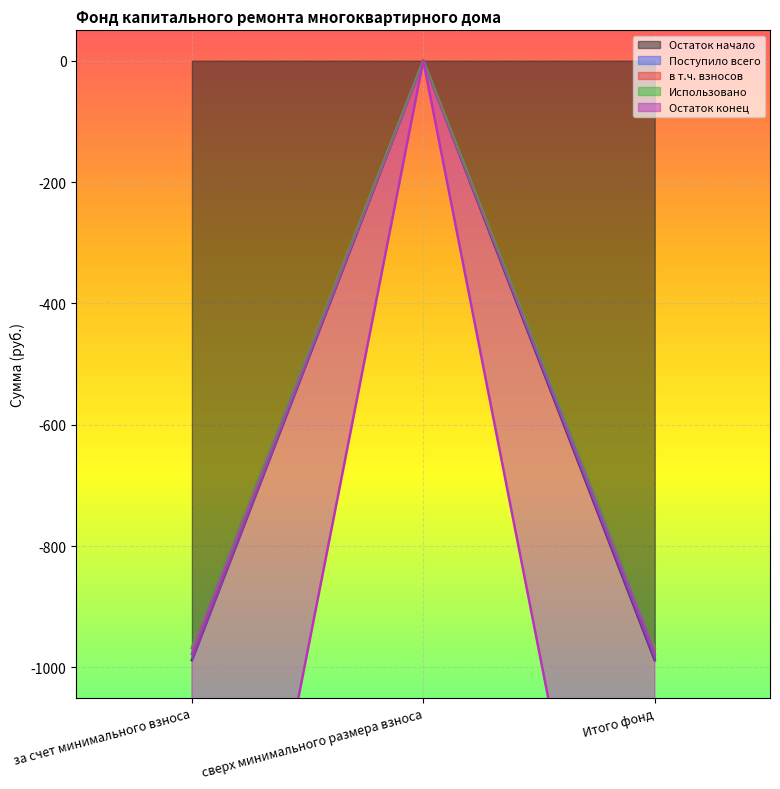

What is the sum of the в т.ч. взносов values at сверх минимального размера взноса and за счет минимального взноса?

-967.6